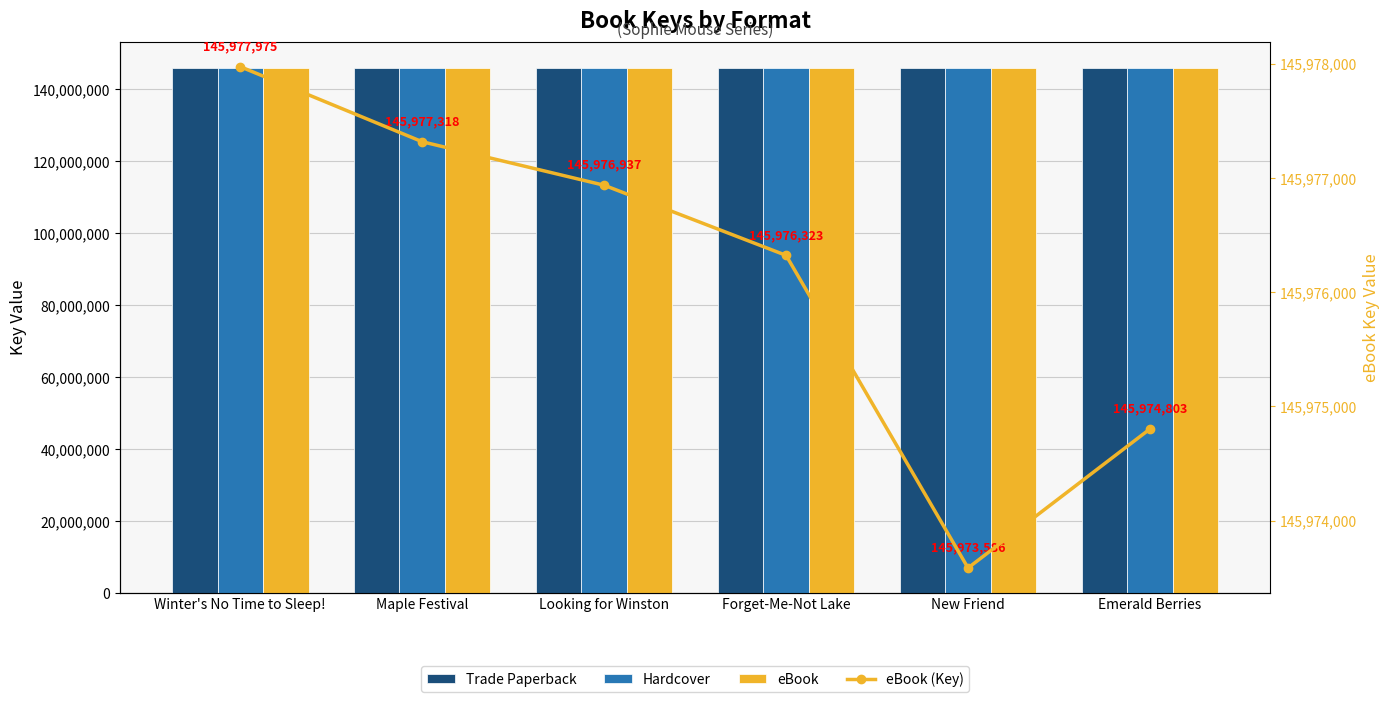

Between Maple Festival and Looking for Winston, which series saw the biggest shift?

Trade Paperback